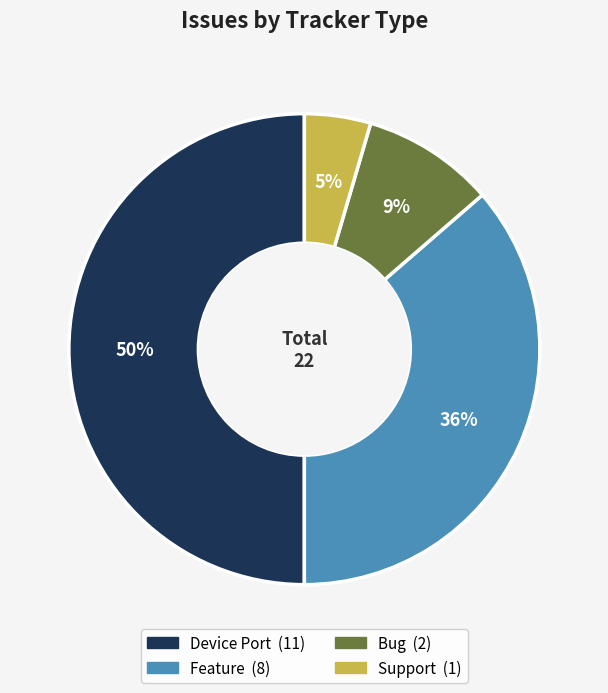

Which category has the smallest portion of the pie?

Support